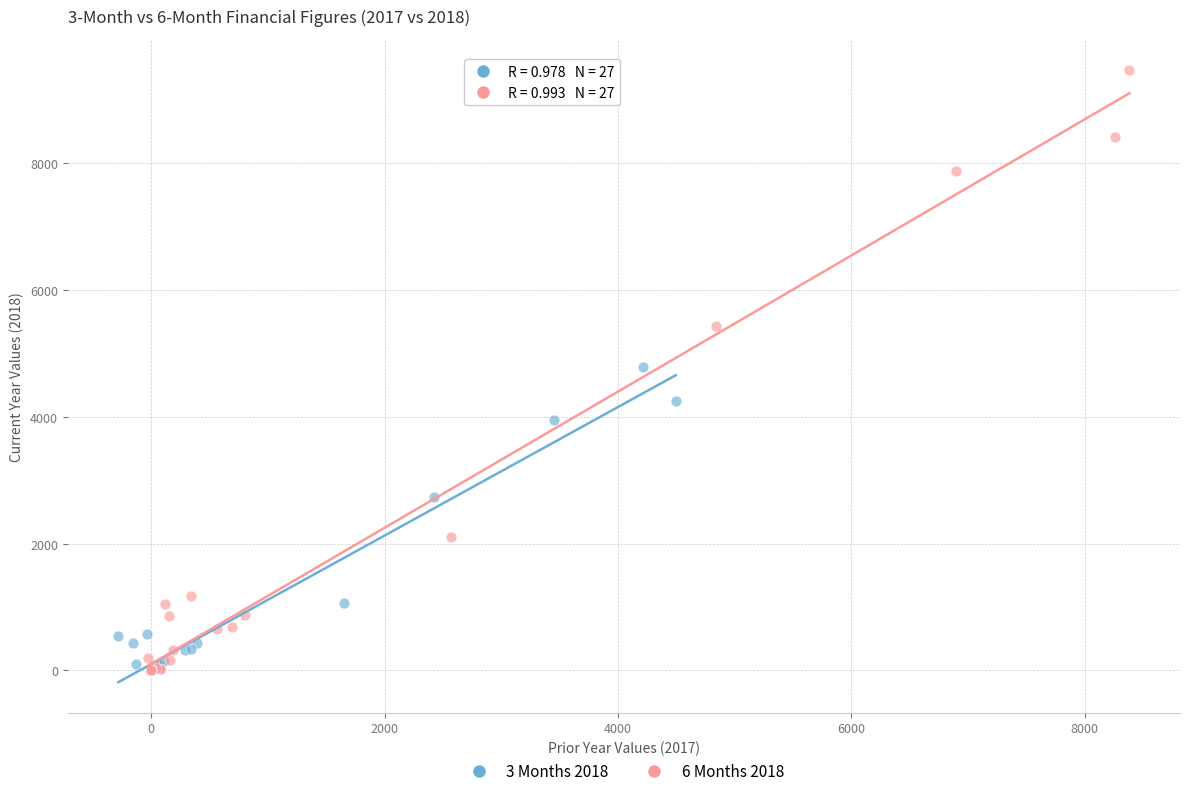

Which series has the largest Y range (max minus min)?

6 Months 2018